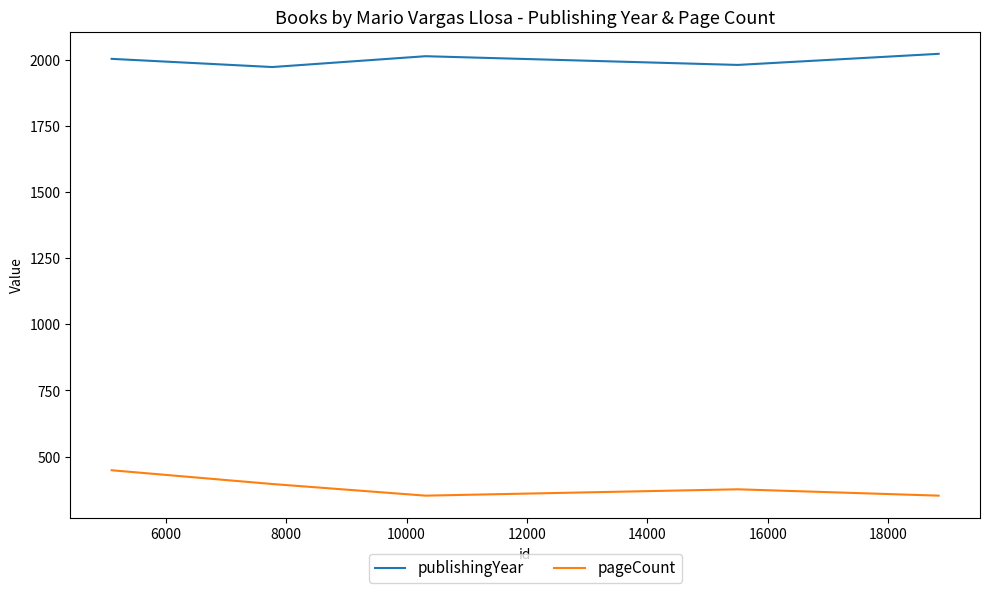

Which series has the largest total across all categories?

publishingYear